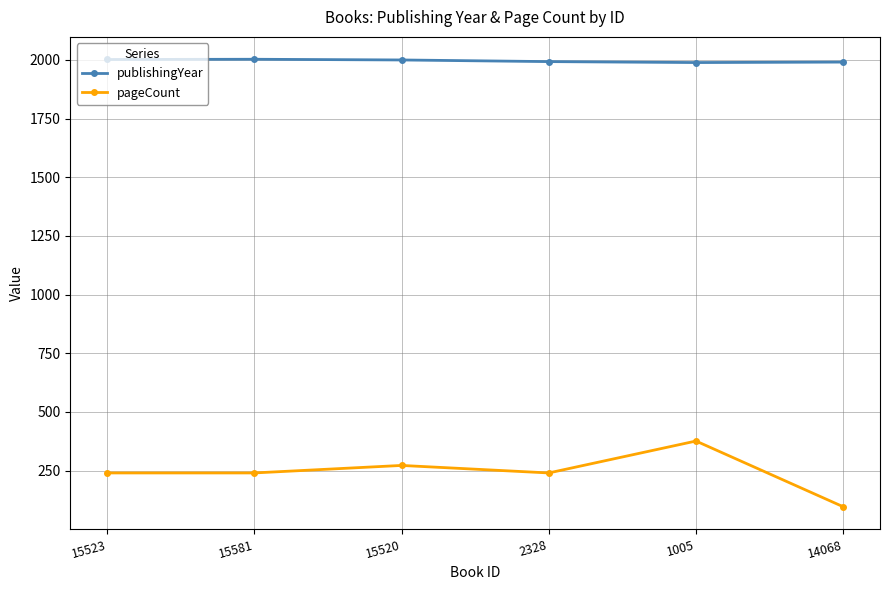

At which category is the sum across all series the highest?

1005